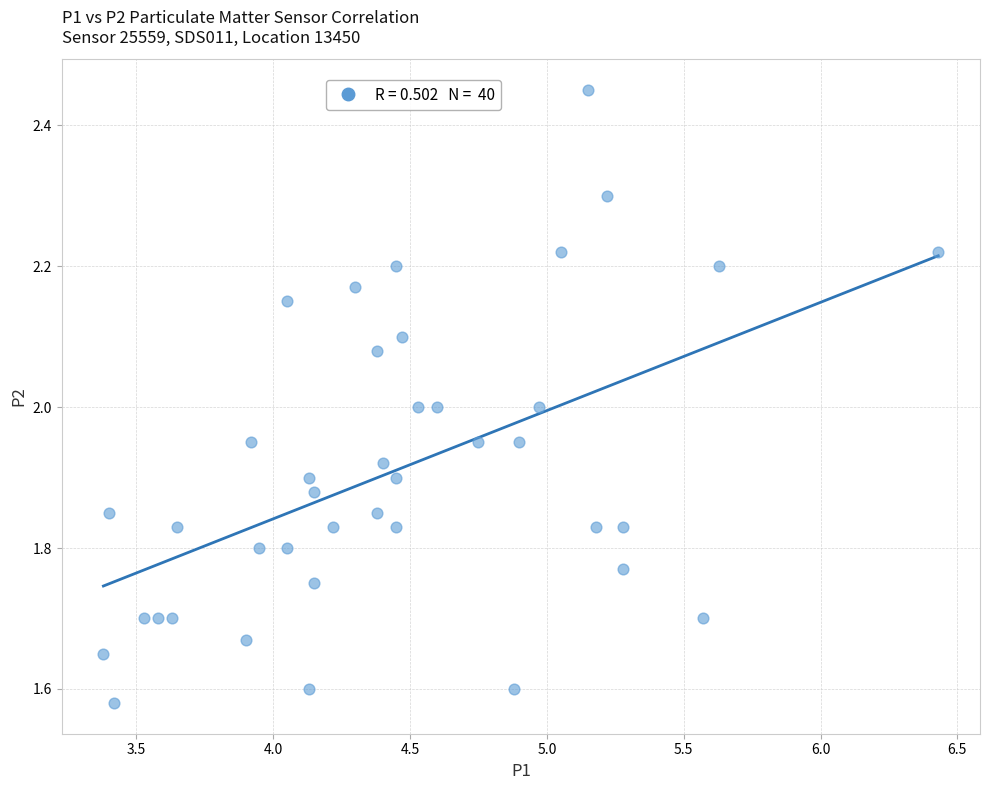

What is the range of X values (max minus min)?

3.0